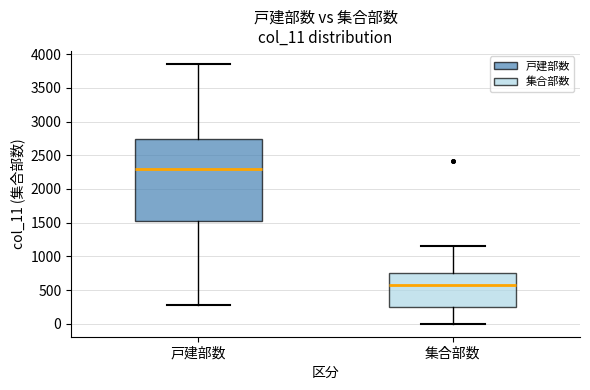

Comparing the boxes themselves (not the whiskers), which one is the tallest?

戸建部数